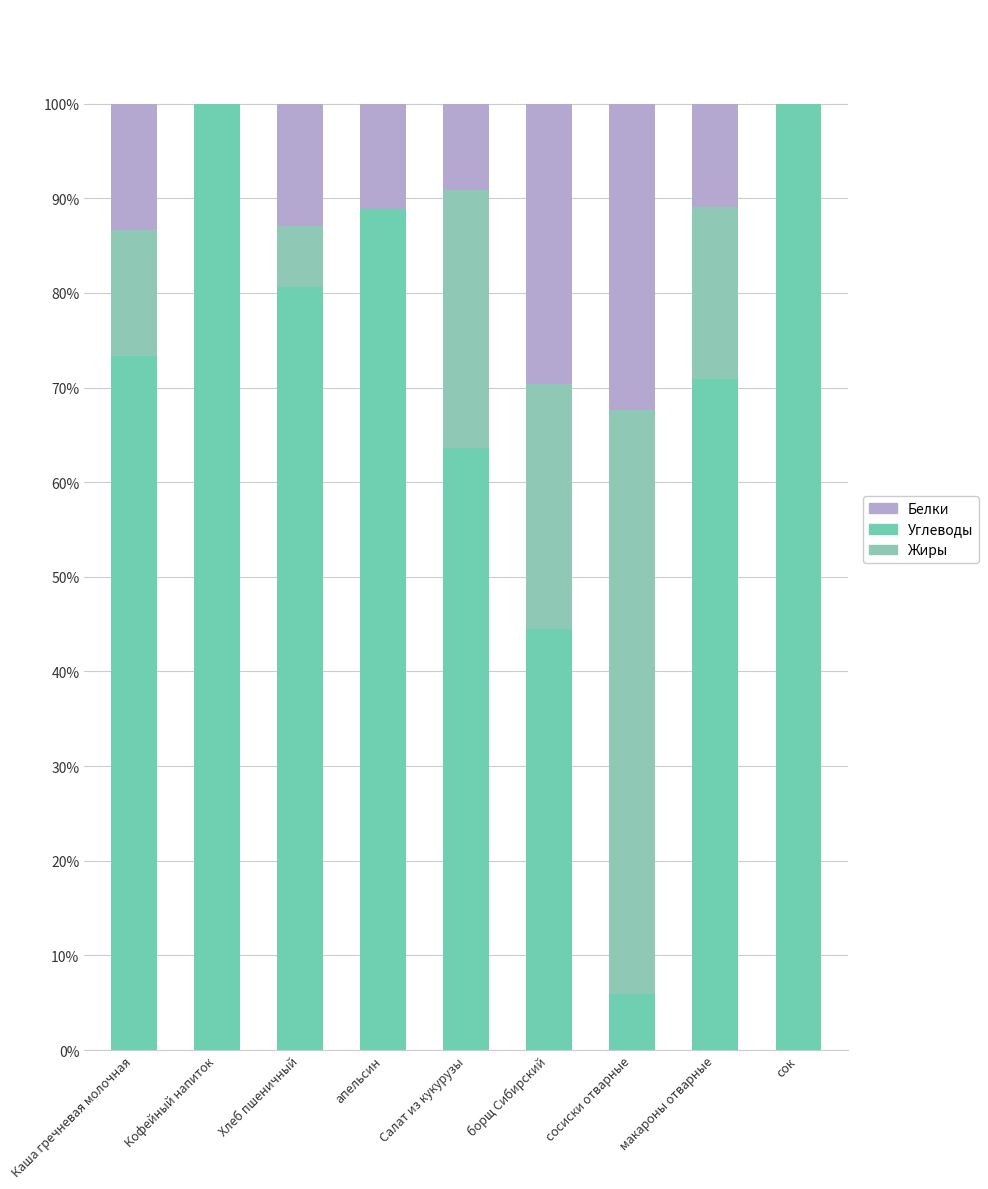

What position from the right is борщ Сибирский?

4